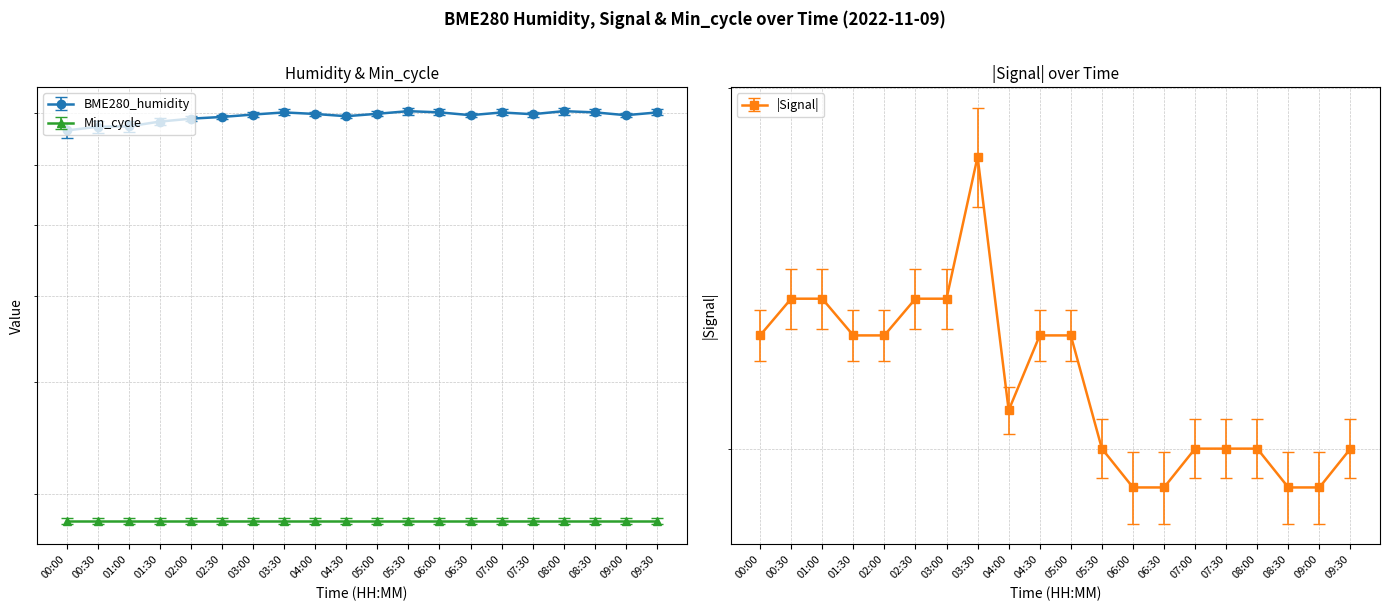

What is the lowest value of the Signal series?

69.0